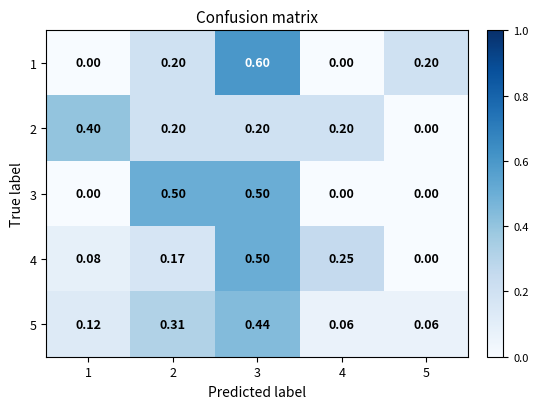

How many data points in 4 are above 0?

4